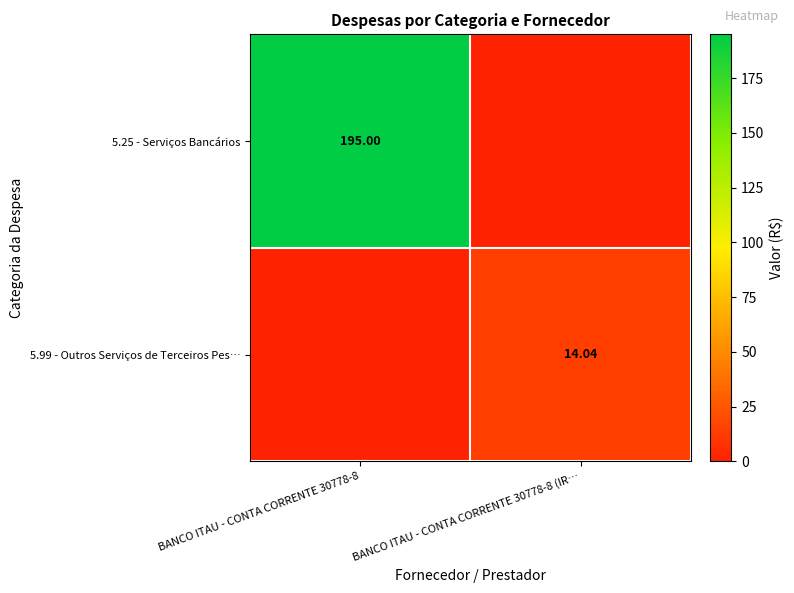

Is the value of 5.25 - Serviços Bancários at BANCO ITAU - CONTA CORRENTE 30778-8 greater than the value of 5.99 - Outros Serviços de Terceiros Pes… at BANCO ITAU - CONTA CORRENTE 30778-8 (IR…?

Yes